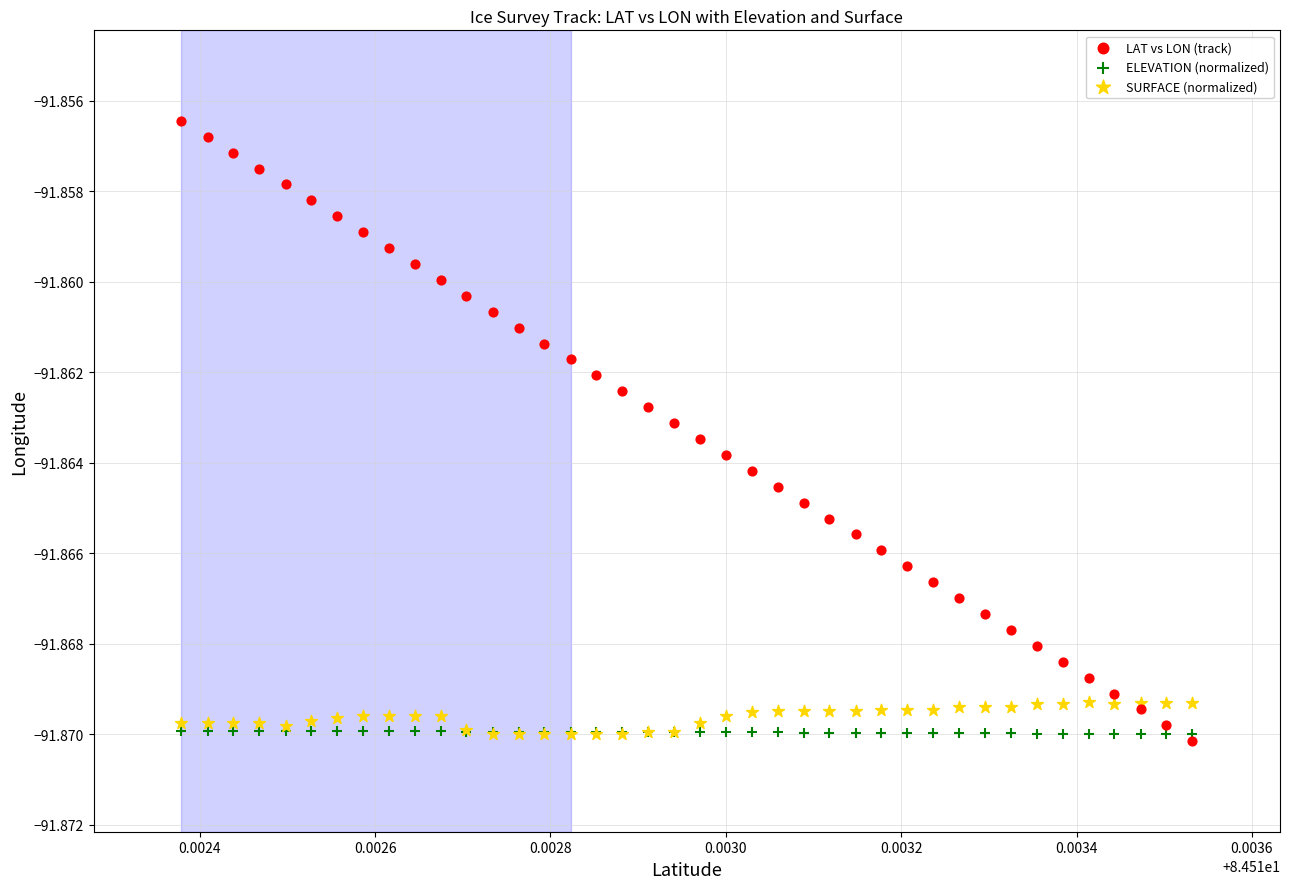

Which series reaches the maximum Y coordinate?

LAT vs LON (track)